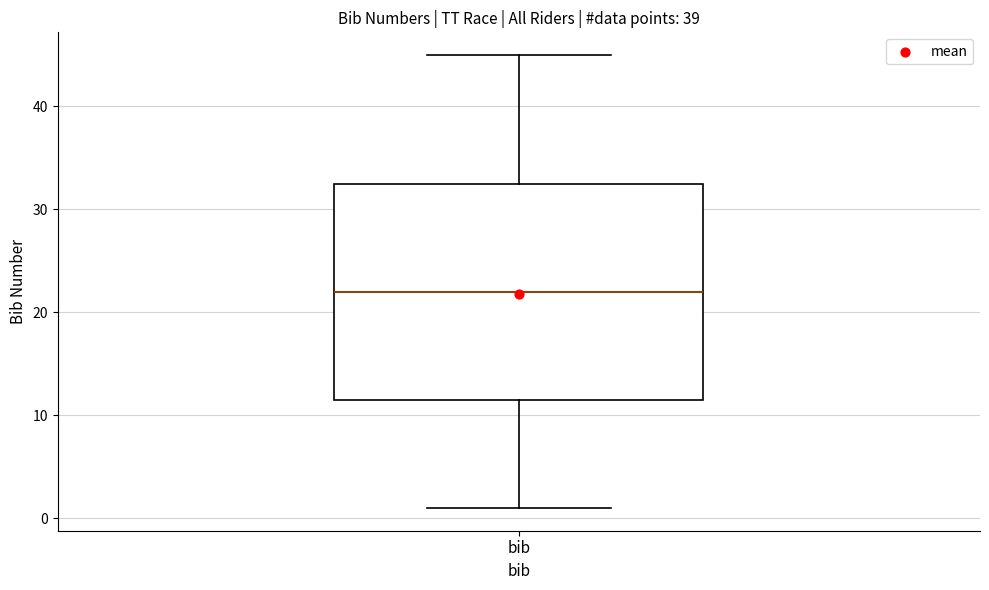

Read this box plot against the y-axis: the position of the median line, the range covered by the box, and the ends of both whiskers. The values are not printed on the chart, so give them approximately, as read against the axis.

median 22, box 12 to 33, whiskers 1 to 45